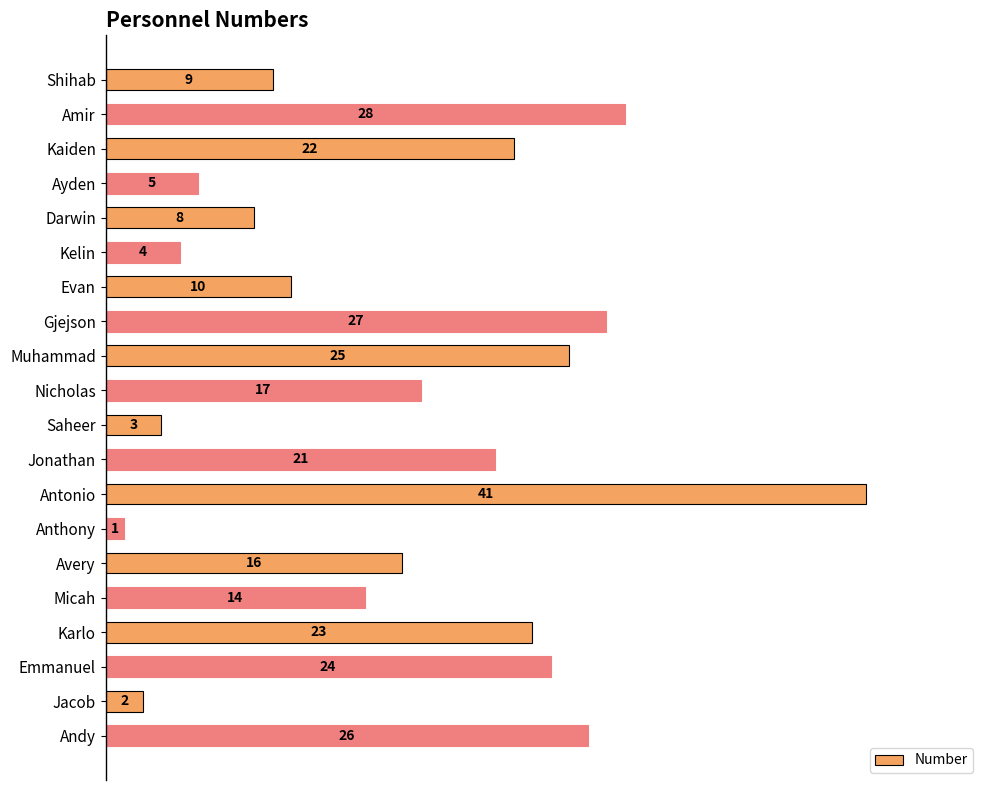

What is the change in value from Antonio to Avery?

-25